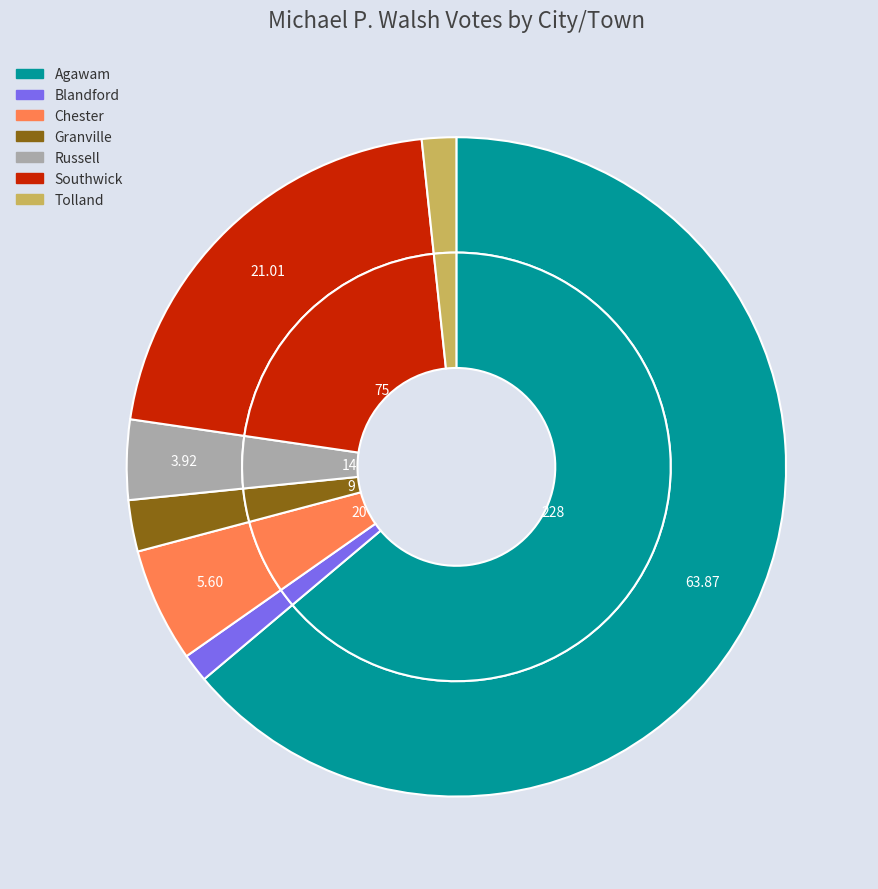

What percentage is the Tolland slice, to the nearest percent?

2%